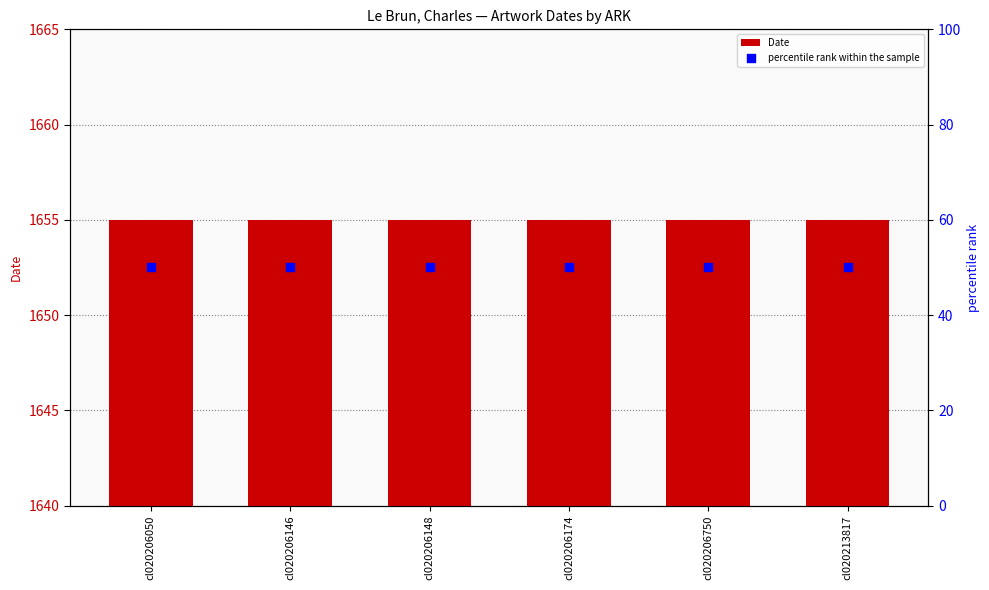

At how many categories does at least one series exceed 720?

6